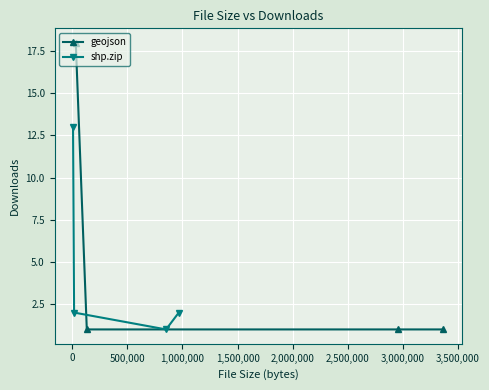

True or false: shp.zip and geojson cross at least once.

True